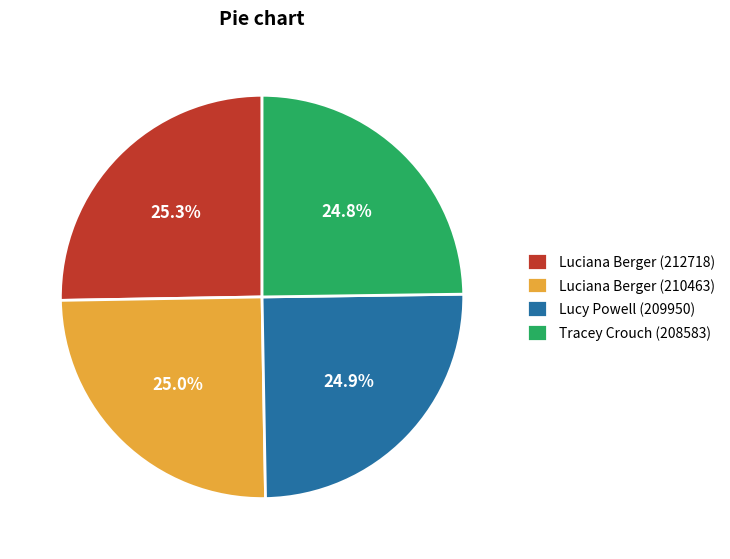

Is there a majority slice in this chart?

No